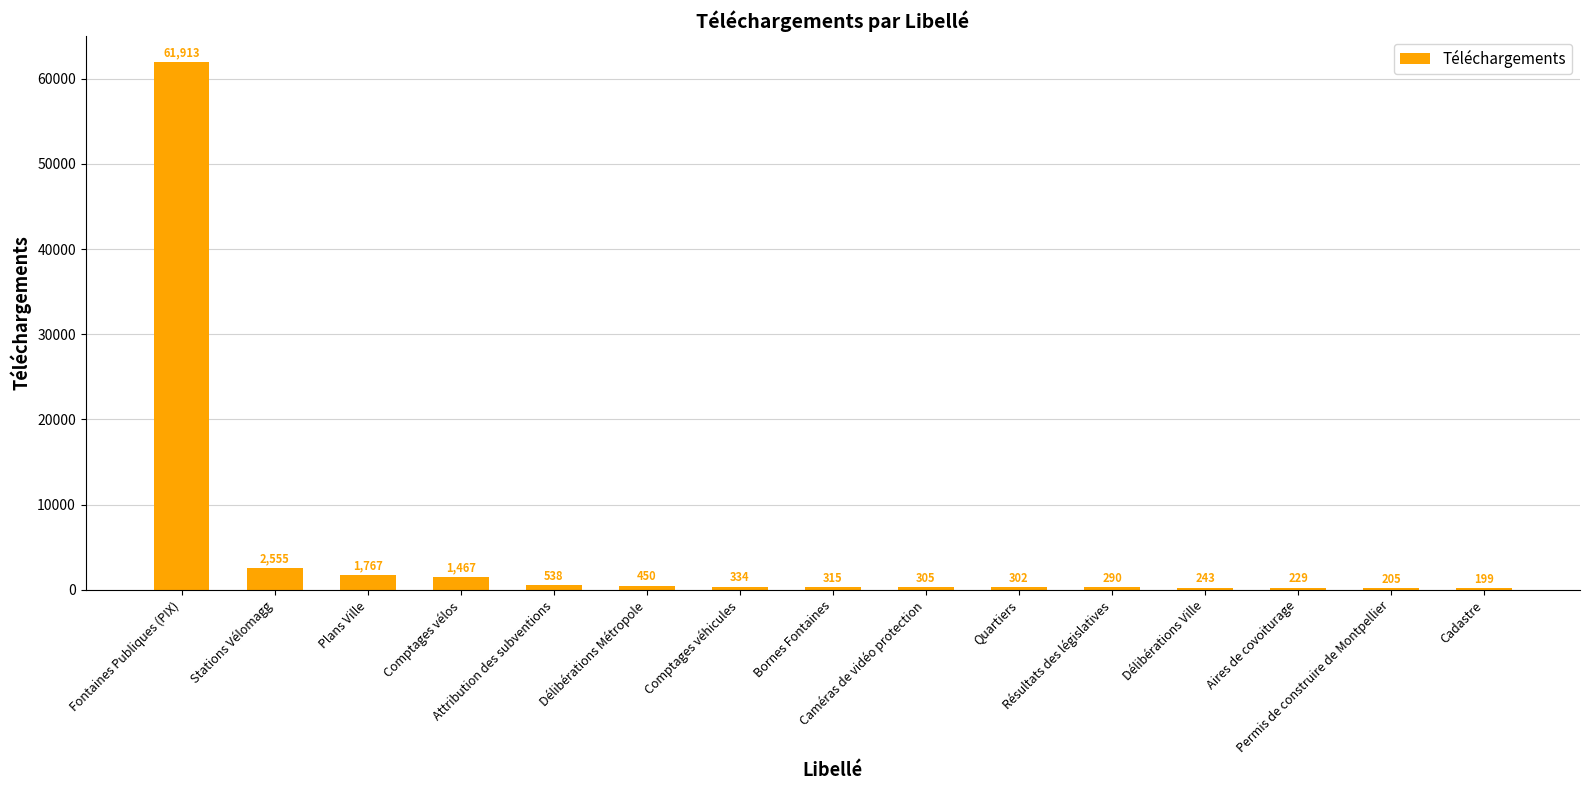

What is the greatest value displayed?

61913